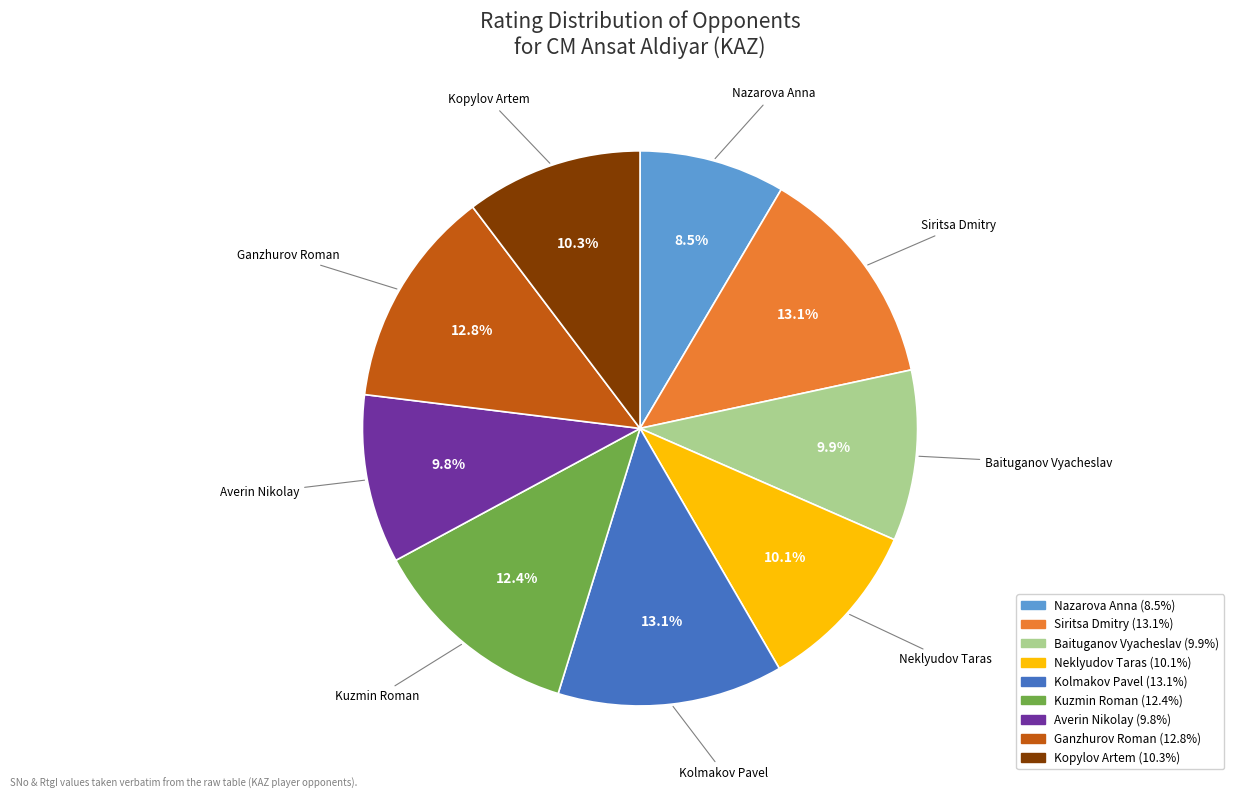

Is the sum of Neklyudov Taras and Siritsa Dmitry greater than half?

No